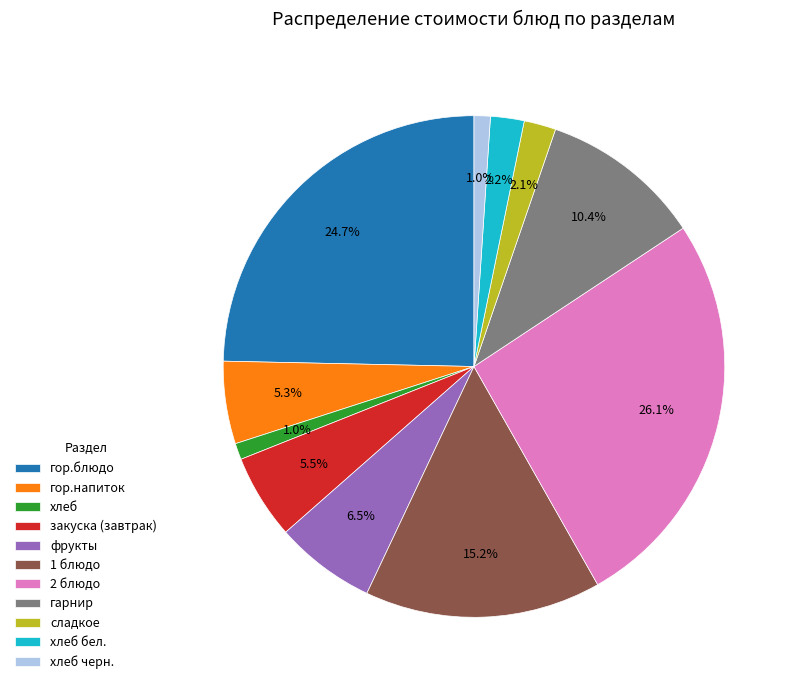

How many segments does this pie chart have?

11